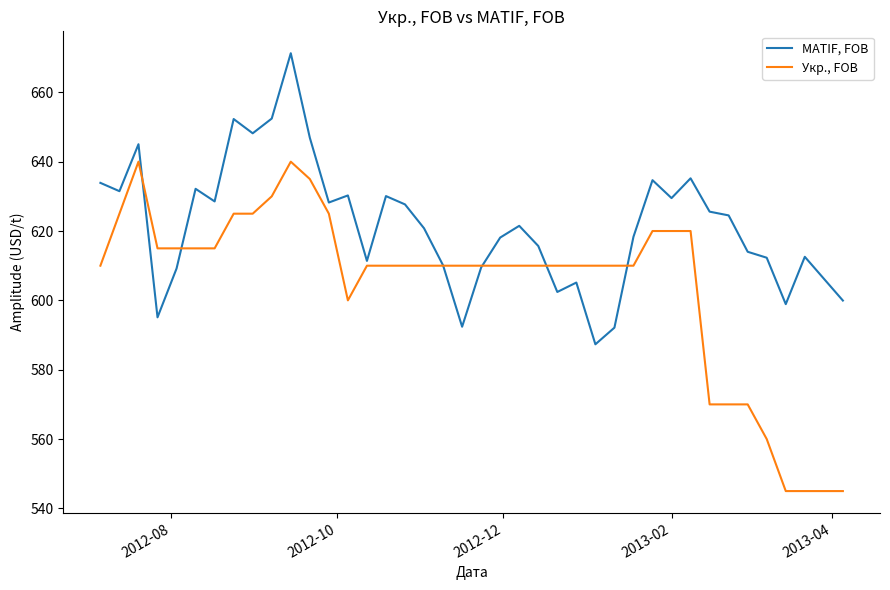

True or false: Укр., FOB and MATIF, FOB intersect in this chart.

True